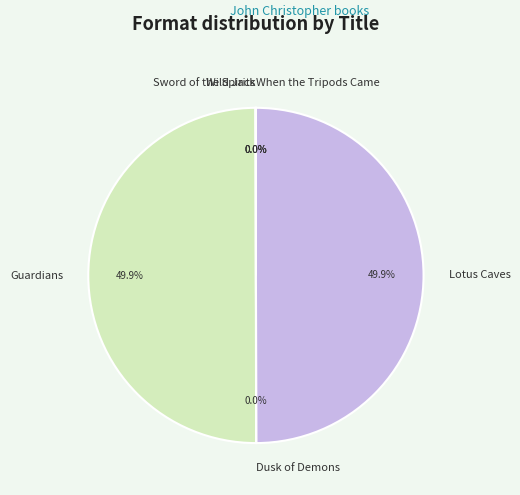

Is the sum of Lotus Caves and Guardians greater than half?

Yes